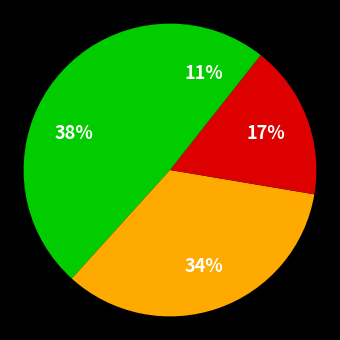

How many segments does this pie chart have?

4